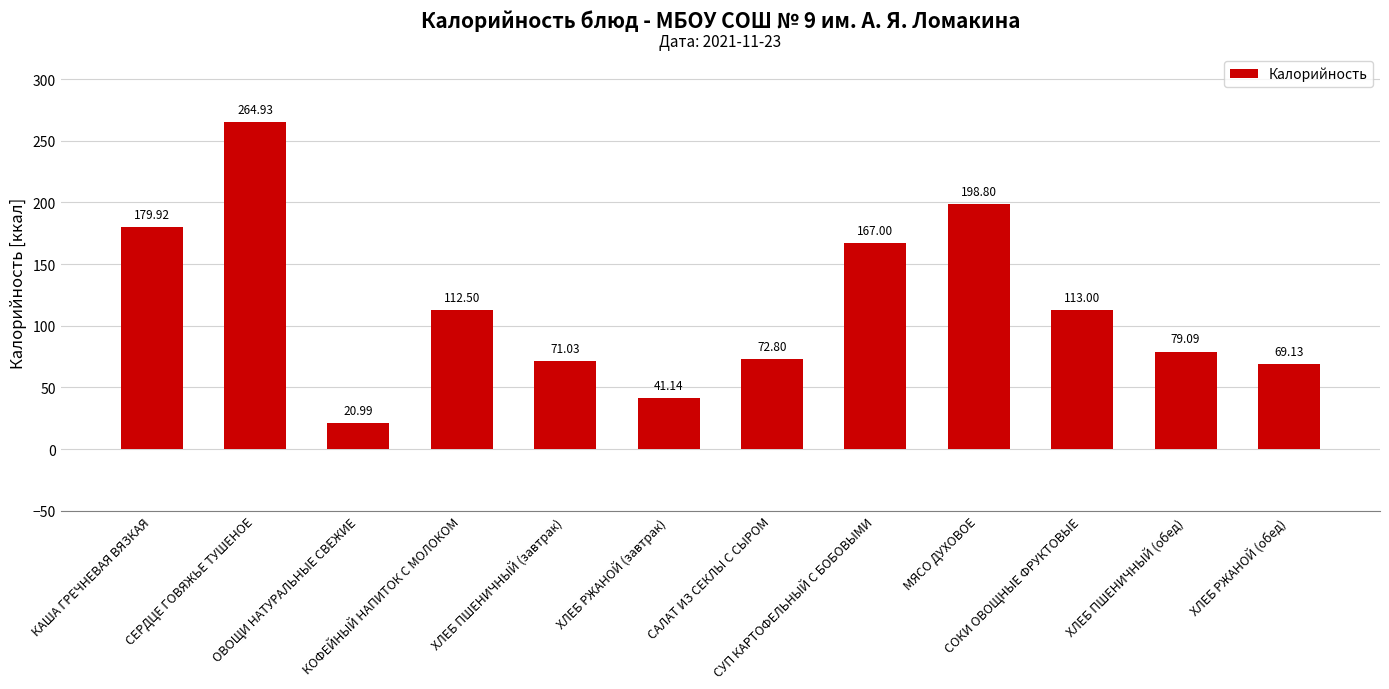

Where is the data nearest to the value 142?

СУП КАРТОФЕЛЬНЫЙ С БОБОВЫМИ